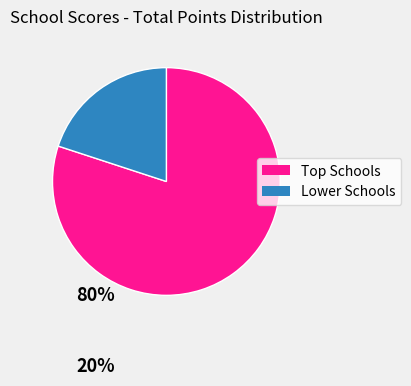

Count the number of slices in the pie.

2